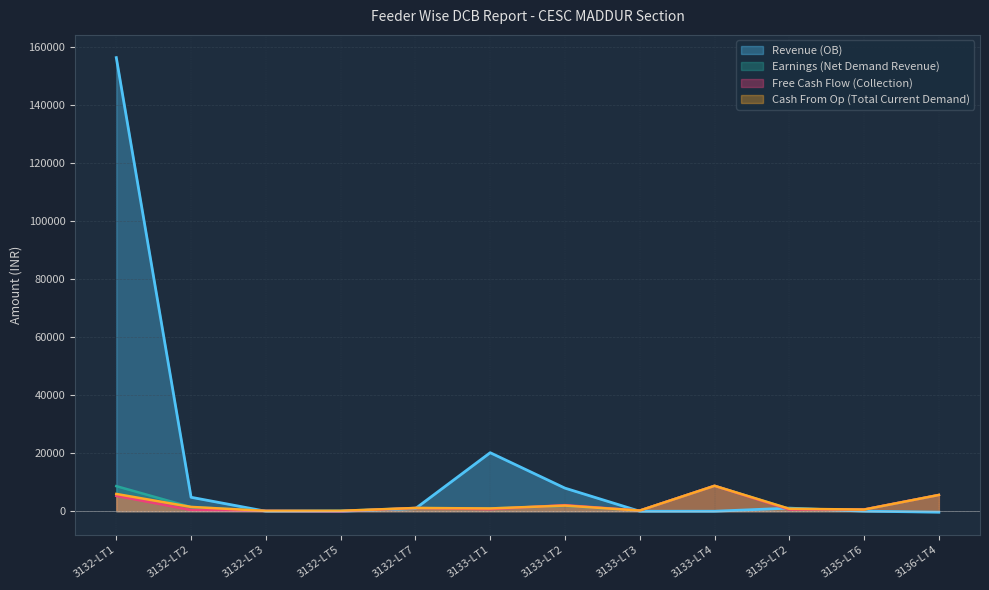

List the series in order of their peak value, lowest first.

Earnings (Net Demand Revenue), Free Cash Flow (Collection), Cash From Op (Total Current Demand), Revenue (OB)